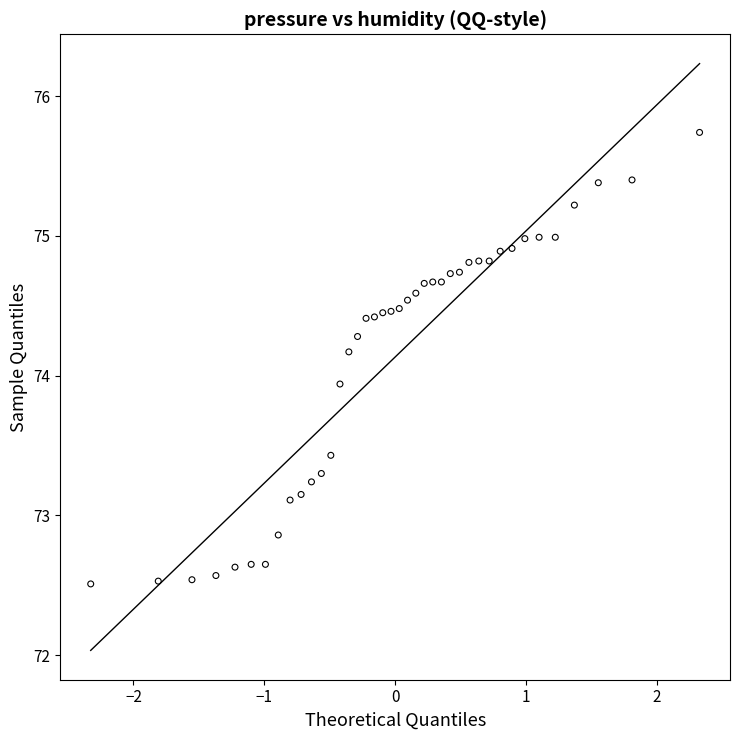

What is the range of Y values (max minus min)?

3.2